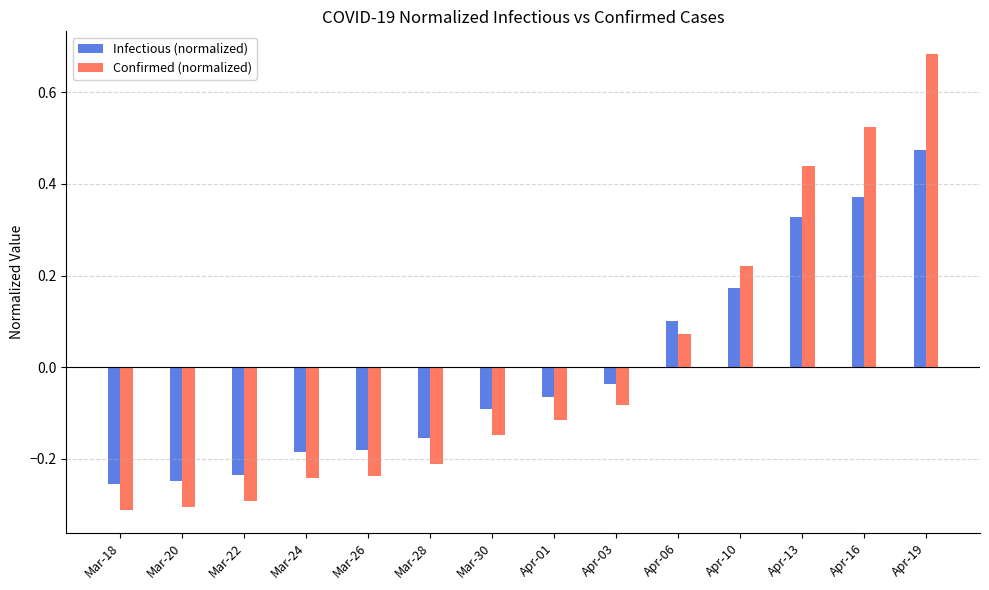

At which label does Confirmed (normalized) first exceed 0?

Apr-06